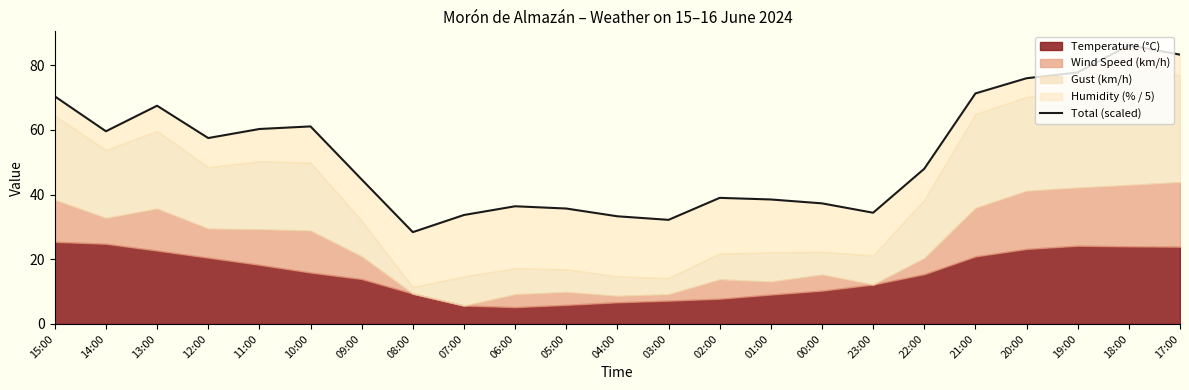

Which label corresponds to the smallest value in the chart?

08:00